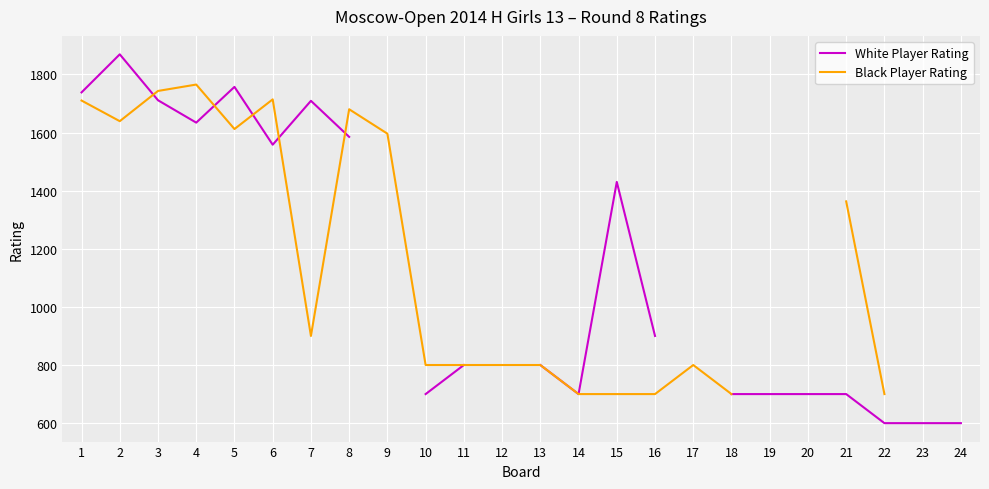

Rank the series by their maximum value, from highest to lowest.

White Player Rating, Black Player Rating